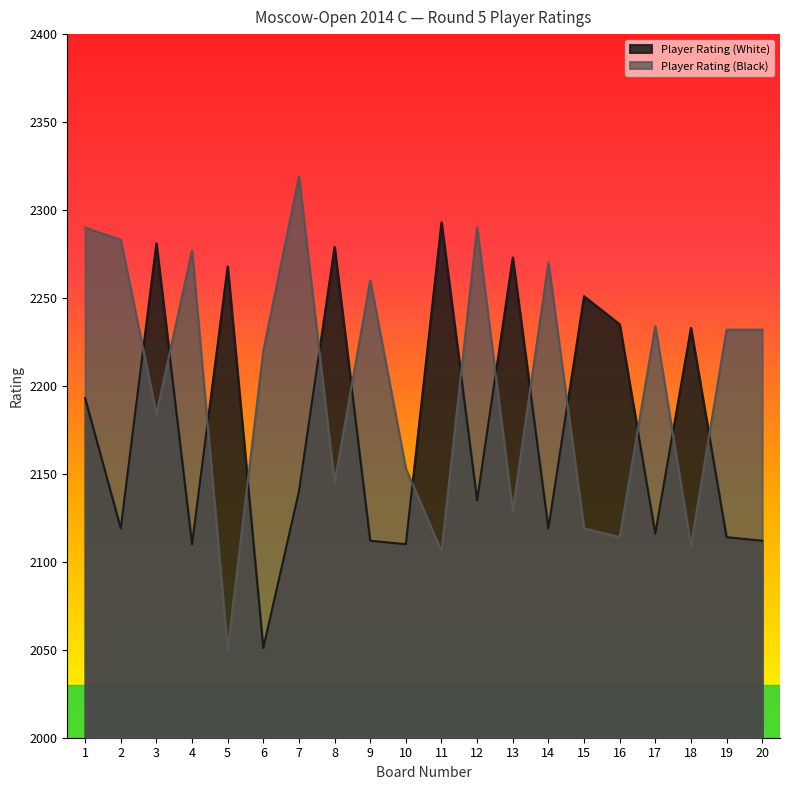

Reading left to right, transcribe all the data shown in this chart.

Player Rating (White): 1=2193	2=2119	3=2281	4=2110	5=2268	6=2051	7=2140	8=2279	9=2112	10=2110	11=2293	12=2135	13=2273	14=2119	15=2251	16=2235	17=2116	18=2233	19=2114	20=2112
Player Rating (Black): 1=2290	2=2283	3=2184	4=2277	5=2050	6=2220	7=2319	8=2145	9=2260	10=2153	11=2106	12=2290	13=2129	14=2270	15=2119	16=2114	17=2234	18=2109	19=2232	20=2232